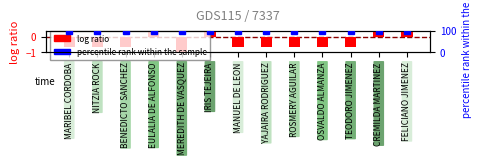

How many groups of bars are there?

13